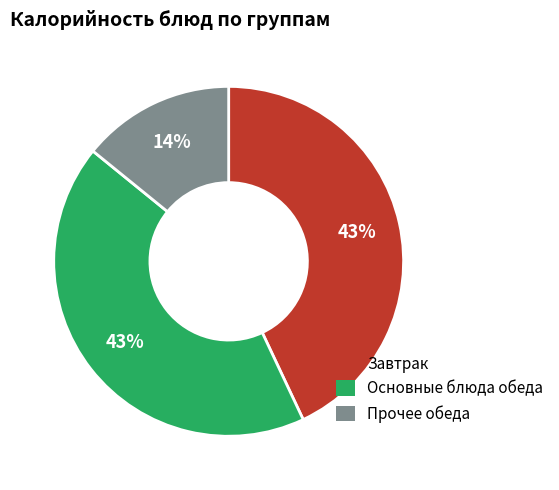

To the nearest percent, what is the difference between the largest and smallest slice percentages?

29%